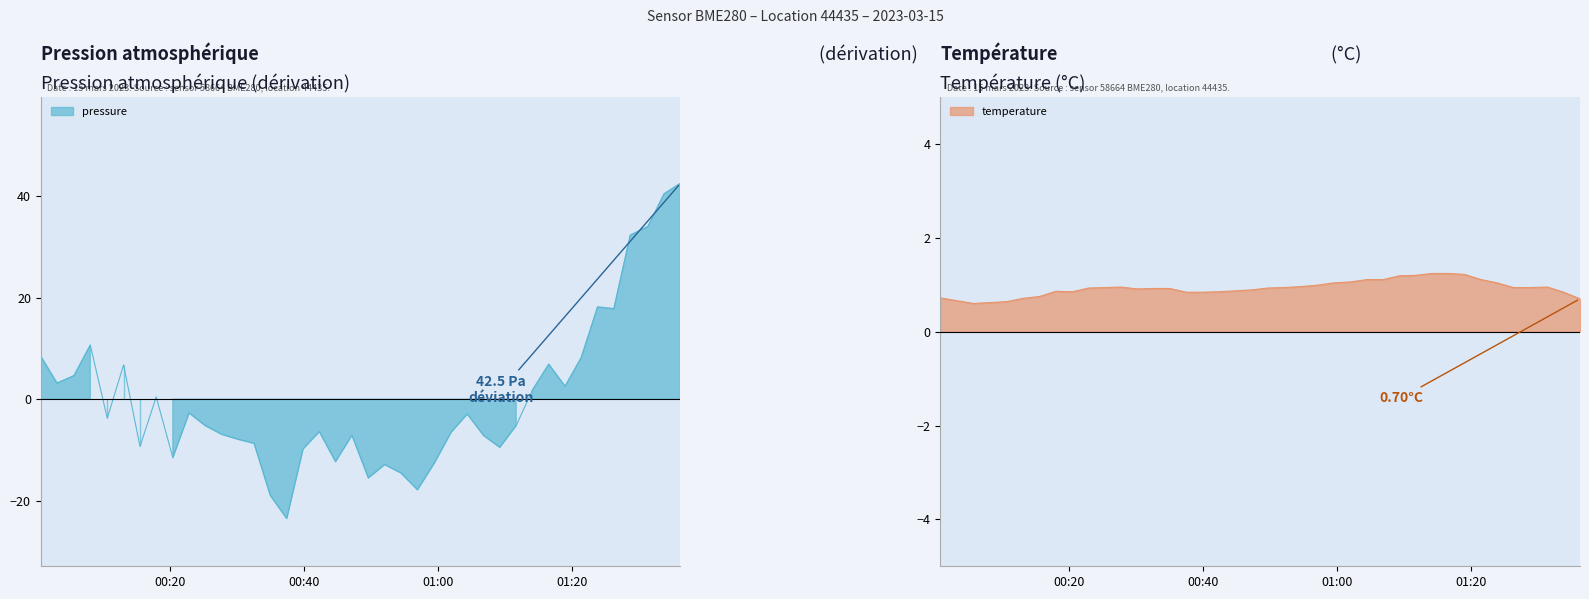

What is the smallest value displayed?

-23.5